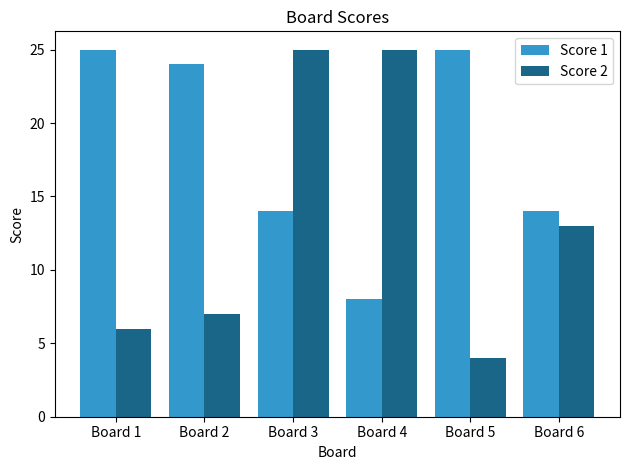

At which category is the sum across all series the highest?

Board 3